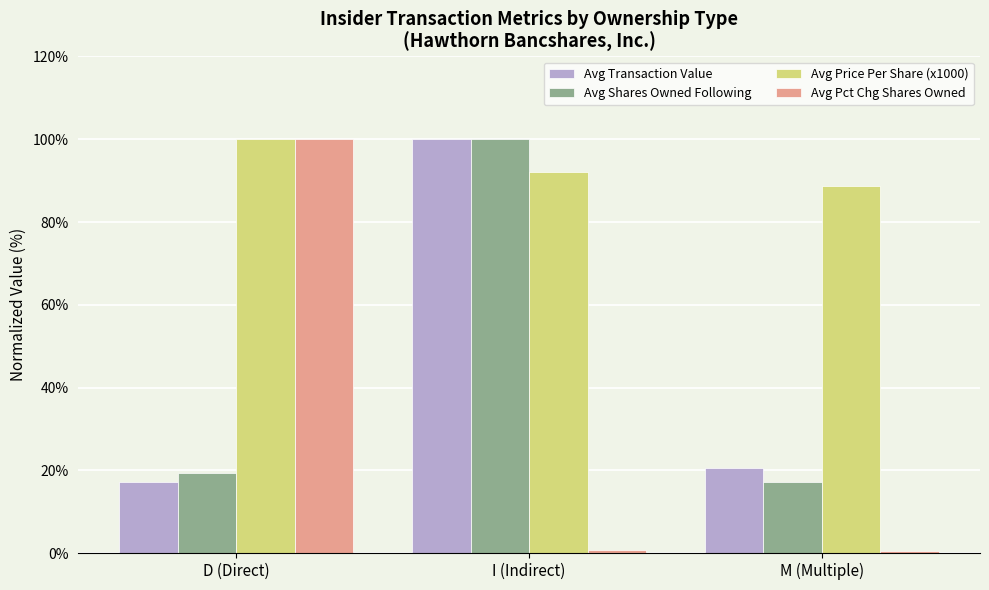

What is the greatest value displayed?

100.0